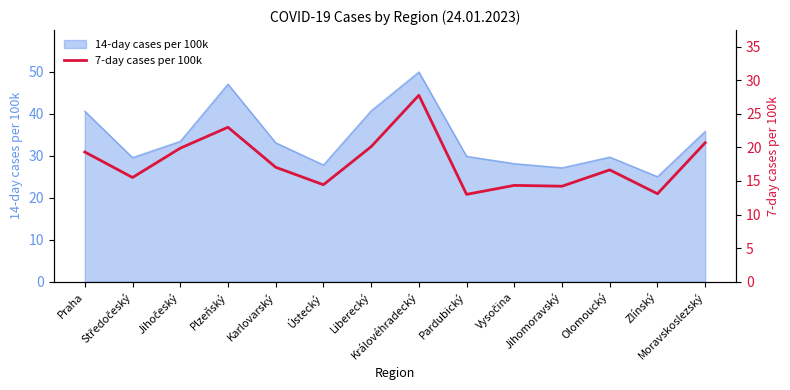

What is the highest value of the 14-day cases per 100k series?

49.9